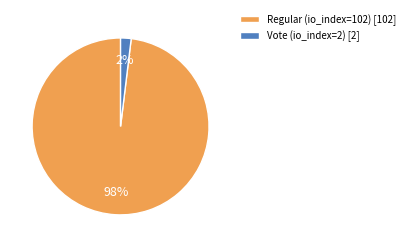

Combined, do Regular (io_index=102) [102] and Vote (io_index=2) [2] account for over 50%?

Yes